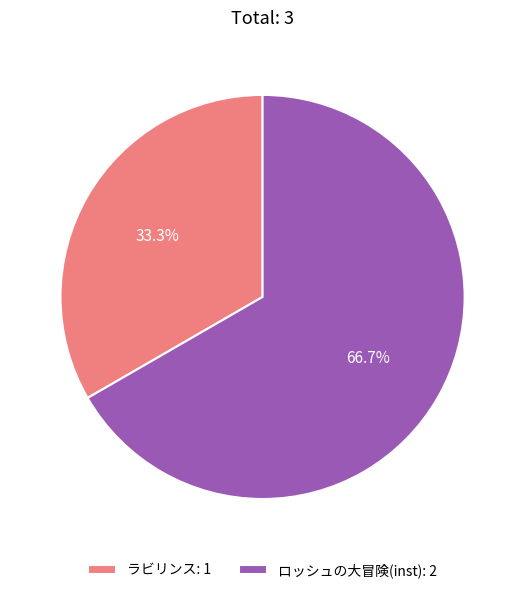

What percentage is the ロッシュの大冒険(inst) slice, to the nearest percent?

67%